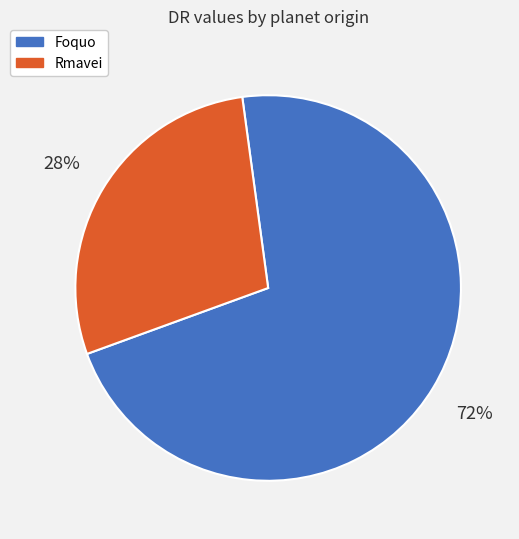

What percentage is the Foquo slice, to the nearest percent?

72%